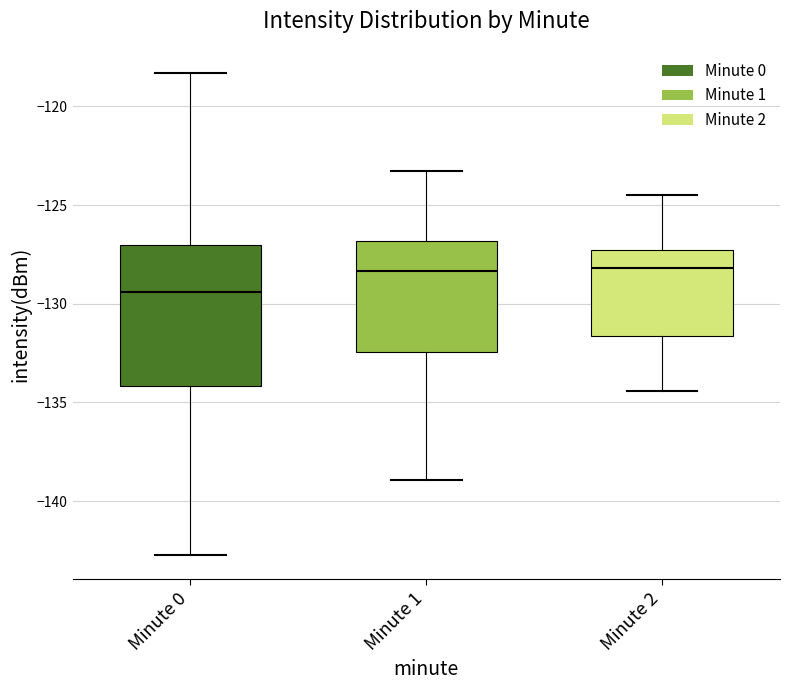

Reading left to right, read every box against the y-axis: the position of its median line, the range the box covers, and the ends of its whiskers. The values are not printed on the chart, so give them approximately, as read against the axis.

Minute 0: median -129.5, box -134.0 to -127.0, whiskers -142.5 to -118.5
Minute 1: median -128.5, box -132.5 to -127.0, whiskers -139.0 to -123.5
Minute 2: median -128.0, box -131.5 to -127.0, whiskers -134.5 to -124.5